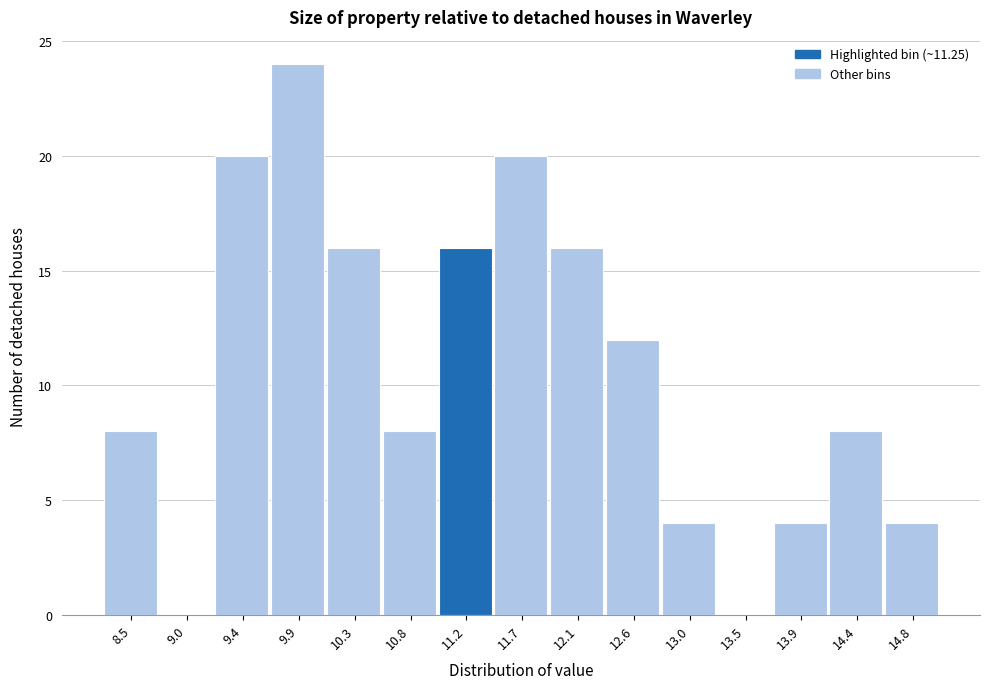

What is the height of the bar covering 9.20 to 9.65 on the x-axis? Neither the bar edges nor the heights are printed on the chart, so give them approximately, as read against the axes.

20